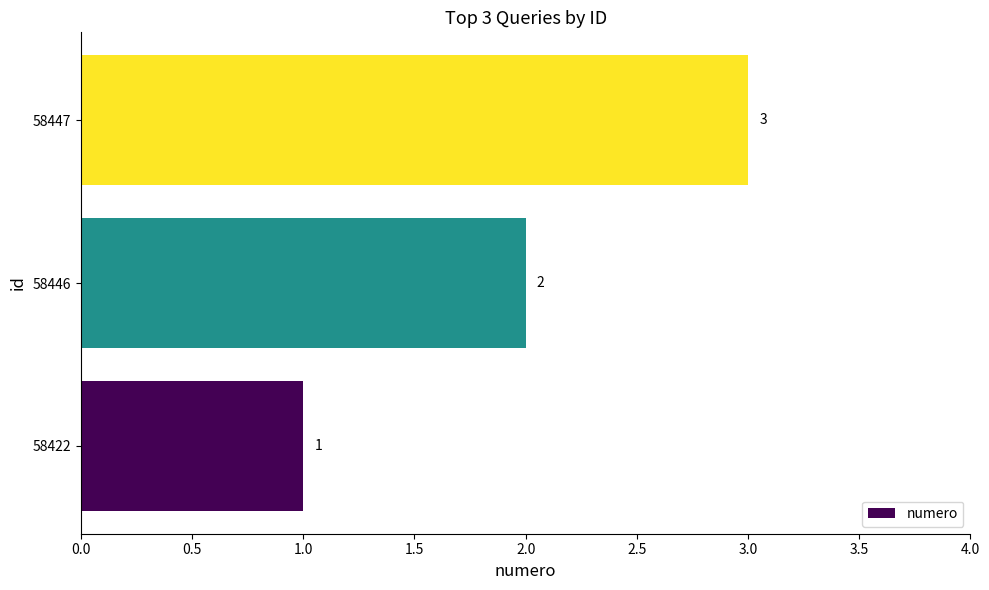

List the labels in order of value, largest first.

58447, 58446, 58422